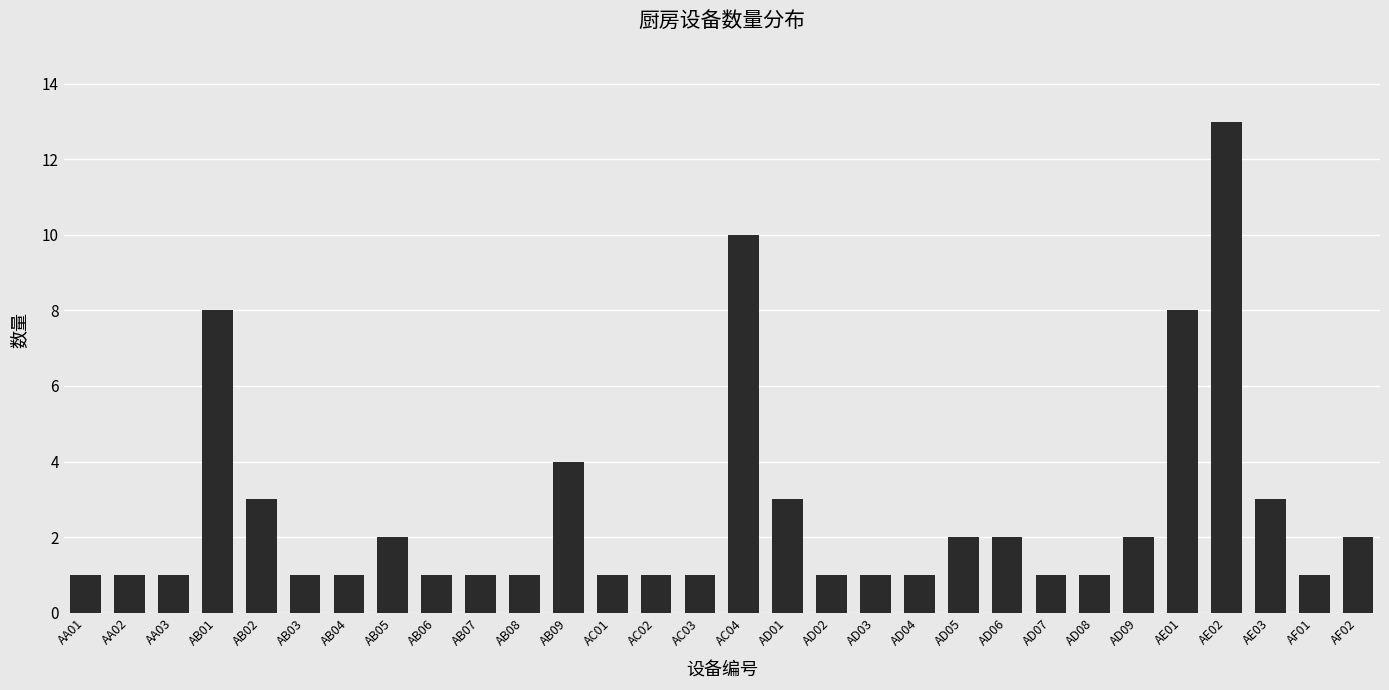

Which has a higher value, AC01 or AB05?

AB05